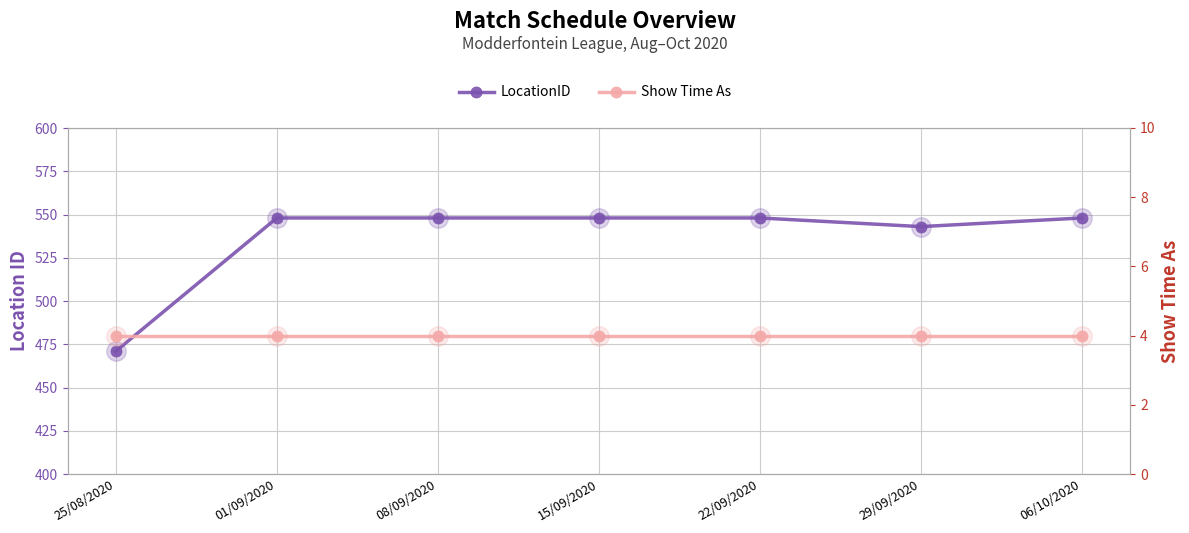

At which category does LocationID reach its first local valley?

29/09/2020